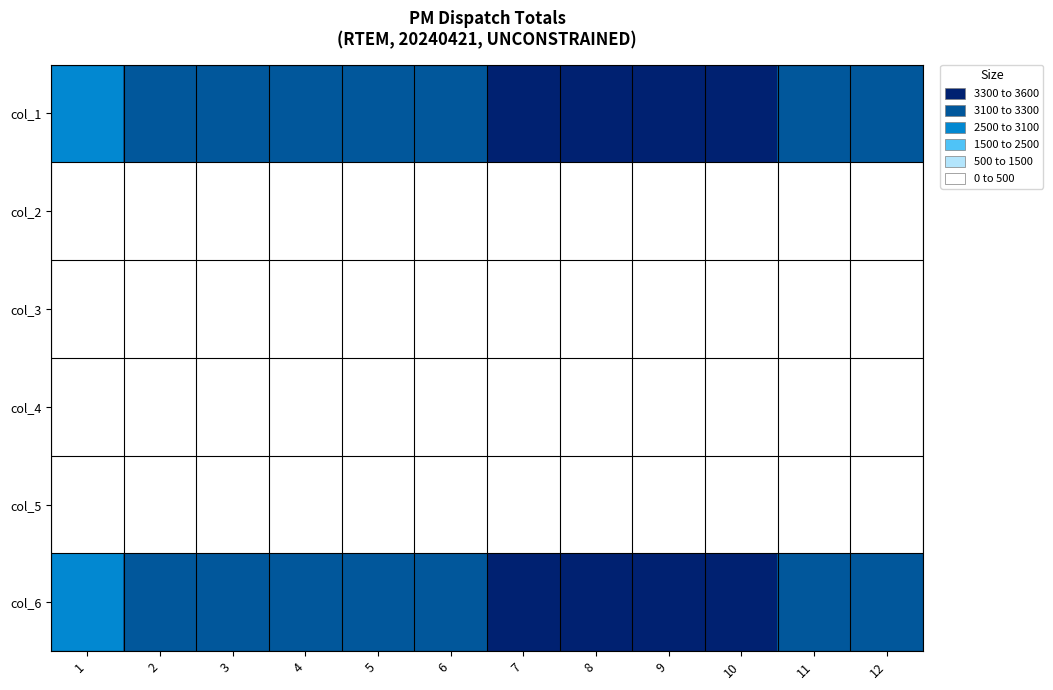

Count the number of categories in the chart.

12